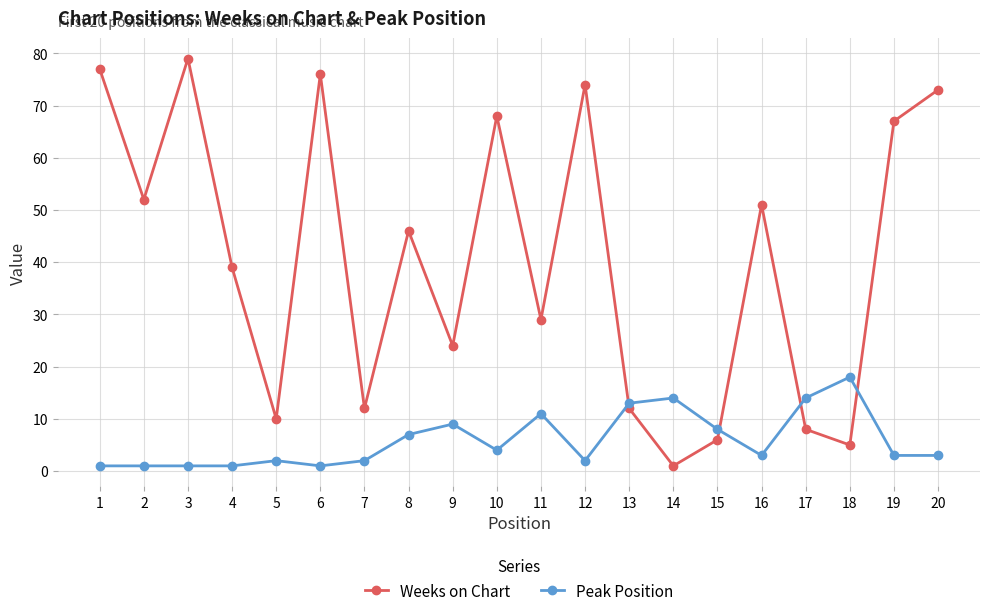

At which category is the sum across all series the highest?

3